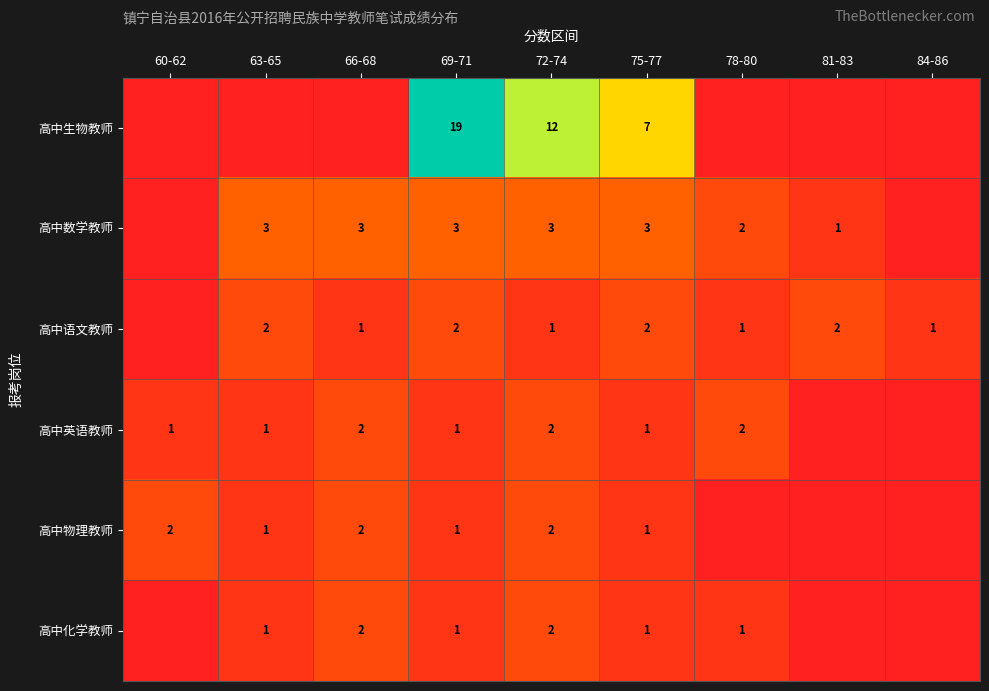

What is the spread (max minus min) of values at 75-77?

6